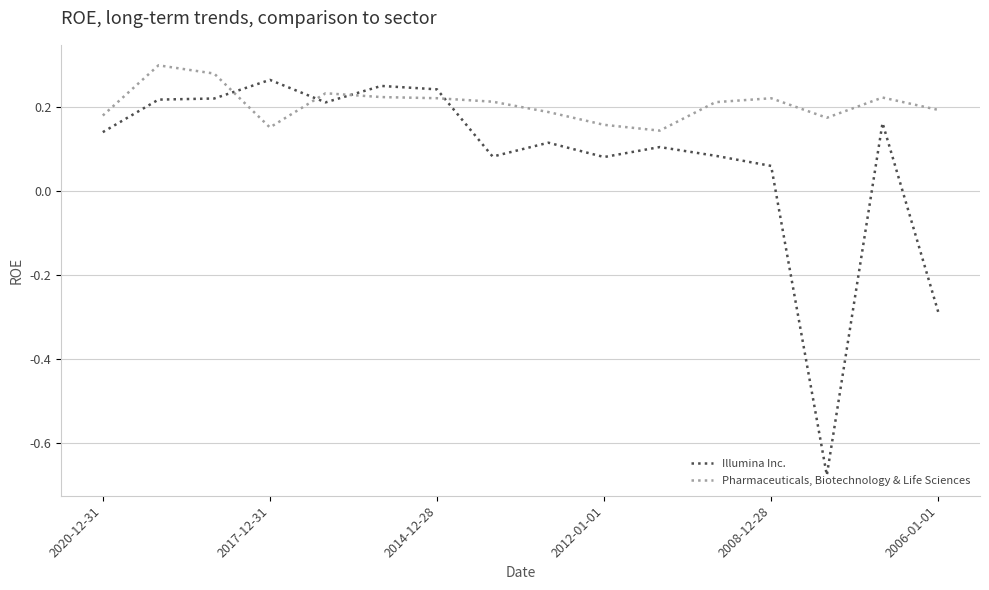

Rank the series by their average value, from highest to lowest.

Pharmaceuticals, Biotechnology & Life Sciences, Illumina Inc.